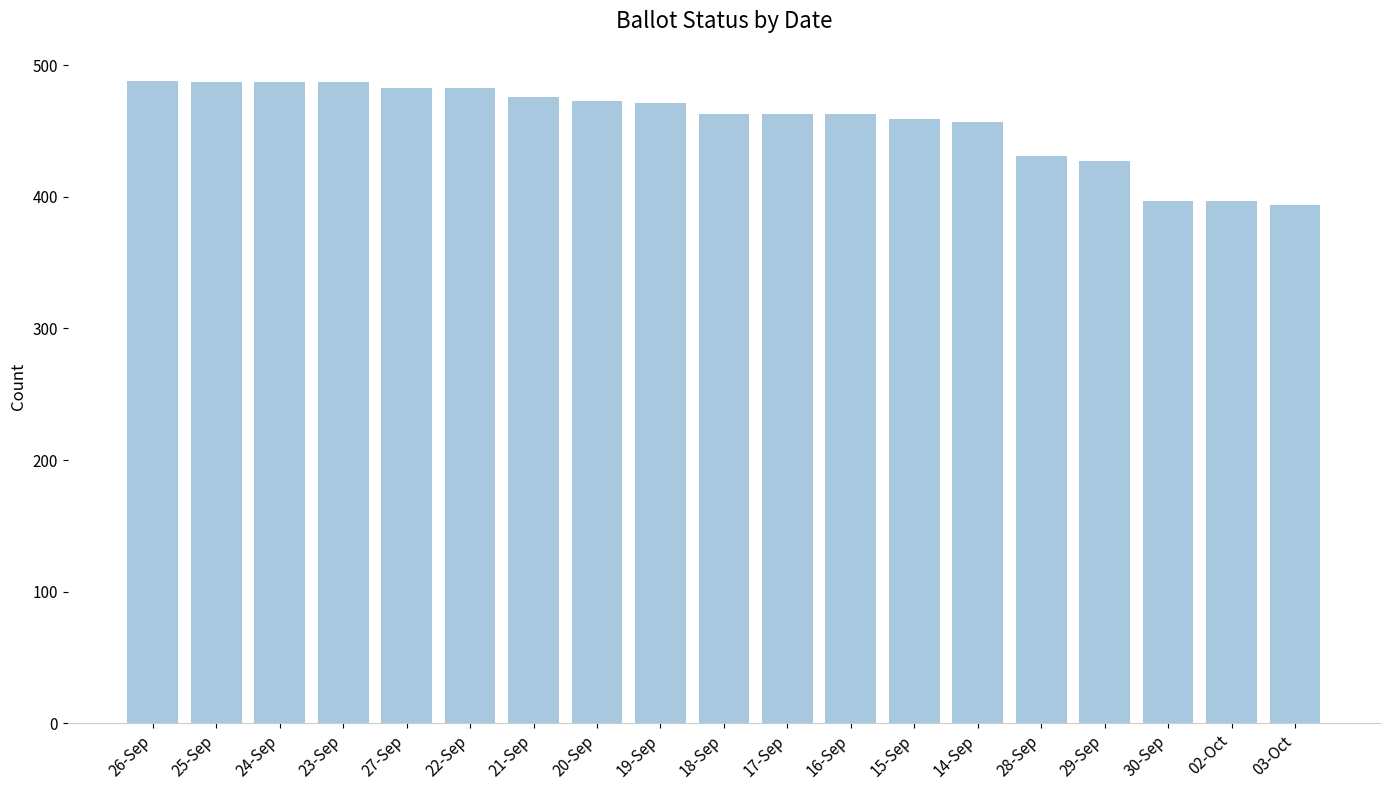

What is the difference between the maximum and minimum values?

94